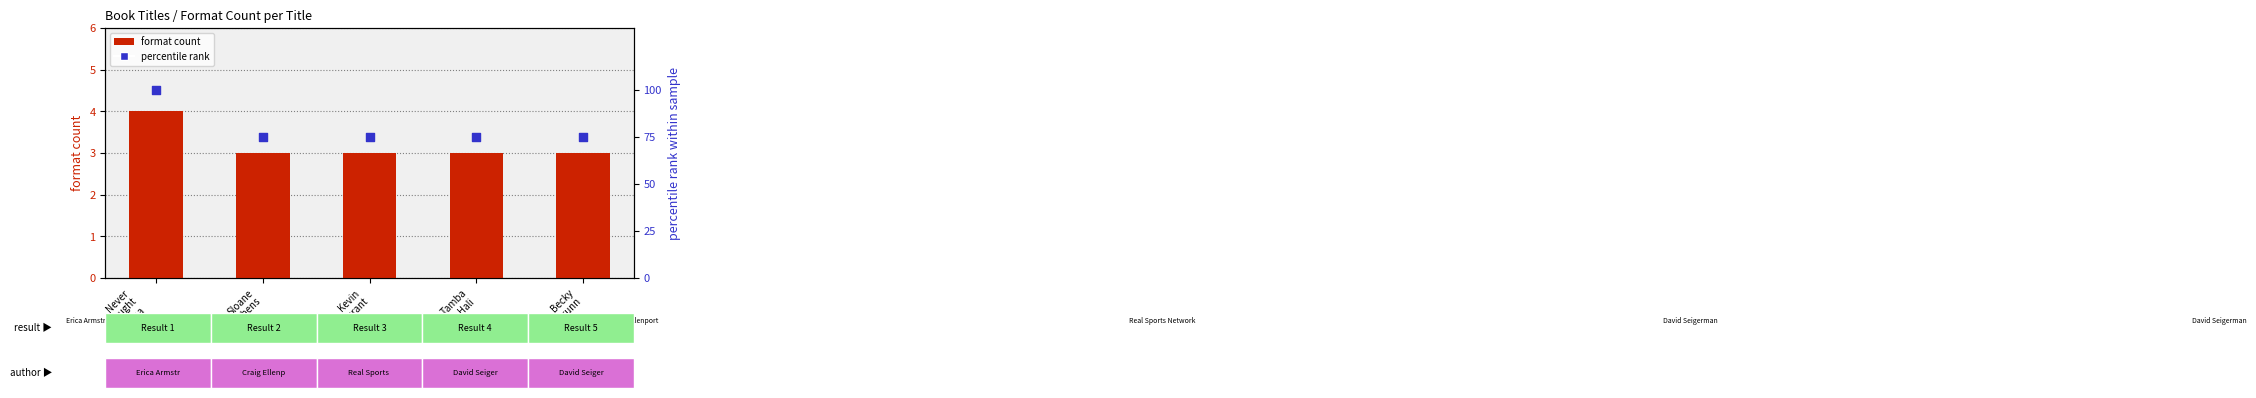

What are all the series names shown in the legend?

format count, percentile rank